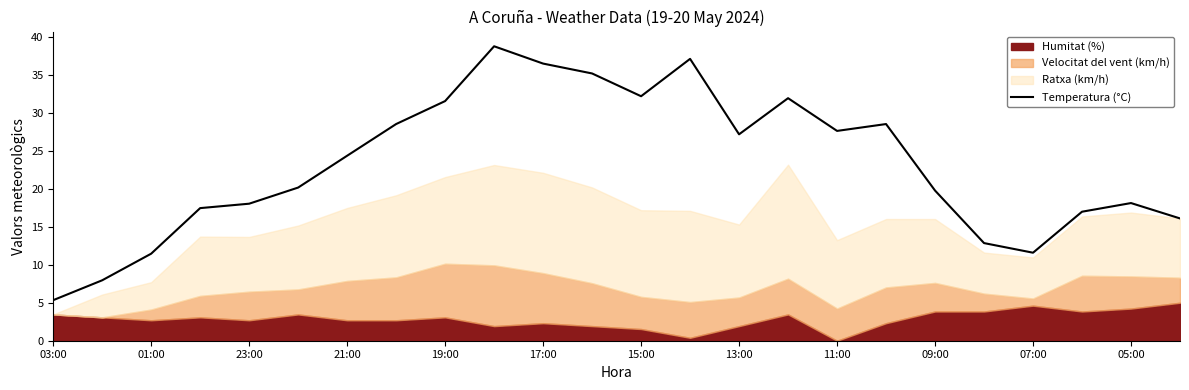

At which label does Temperatura (°C) reach its minimum?

03:00